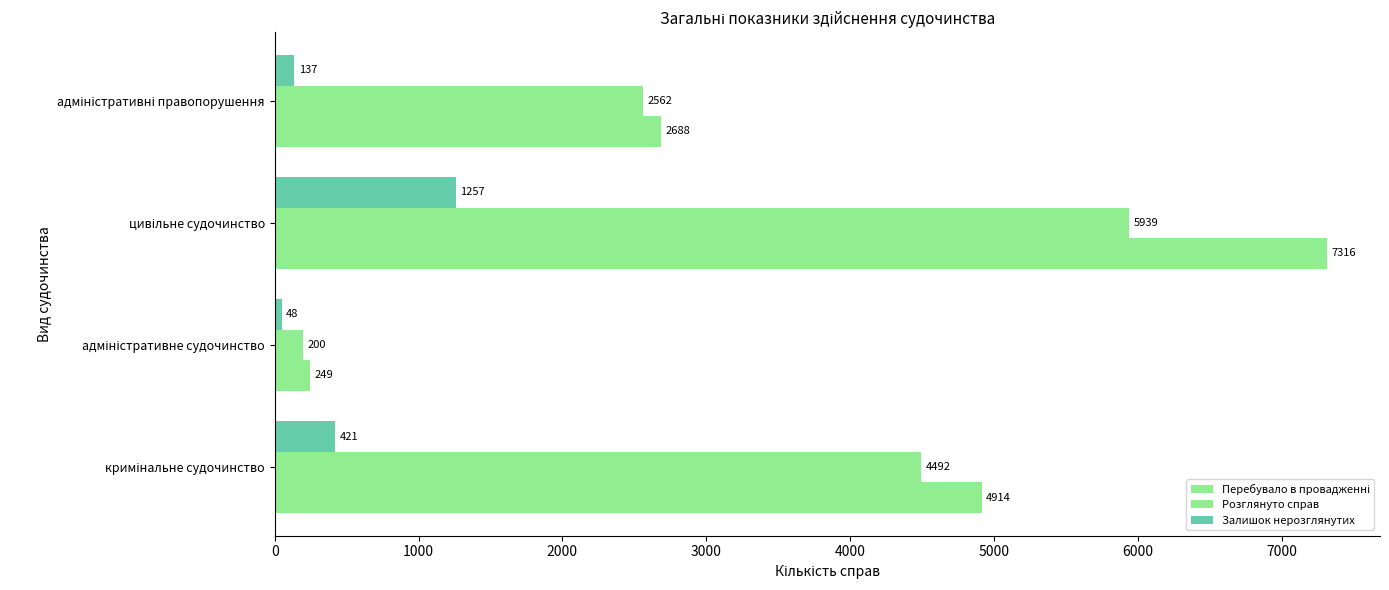

How many series are shown in this chart?

3